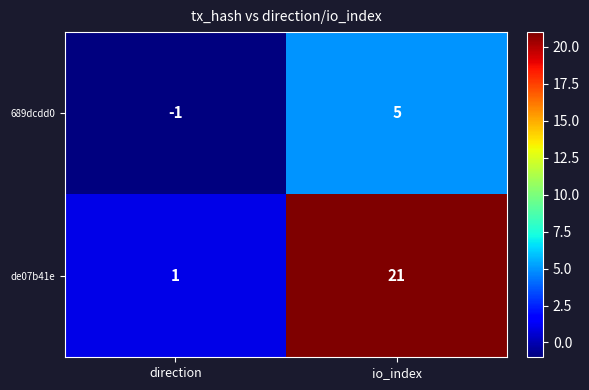

At which category does the chart reach its peak across all series?

io_index